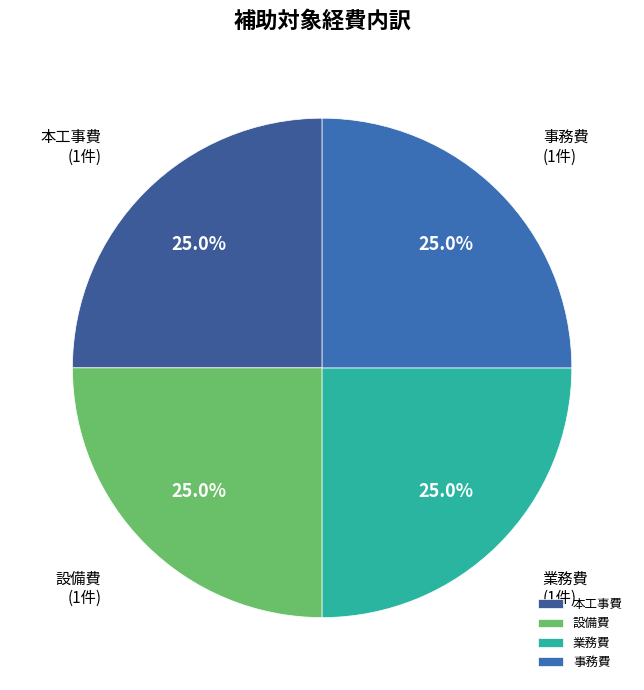

What is the total percentage of 本工事費 and 業務費?

50.0%